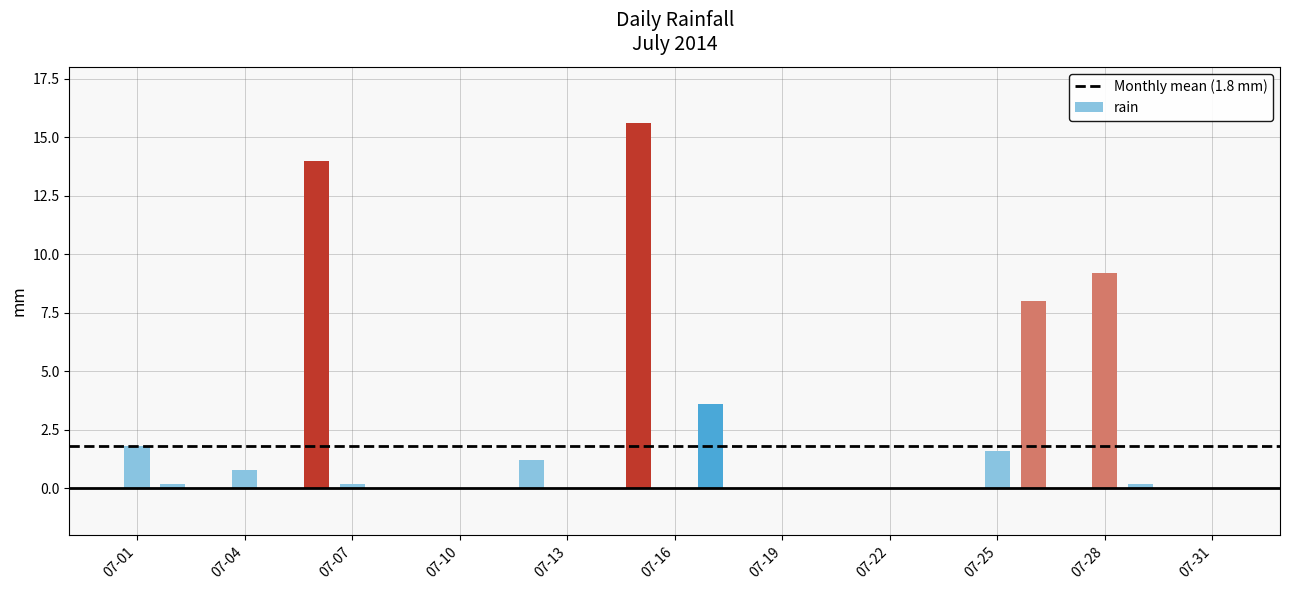

What is the maximum value shown in the chart?

15.6